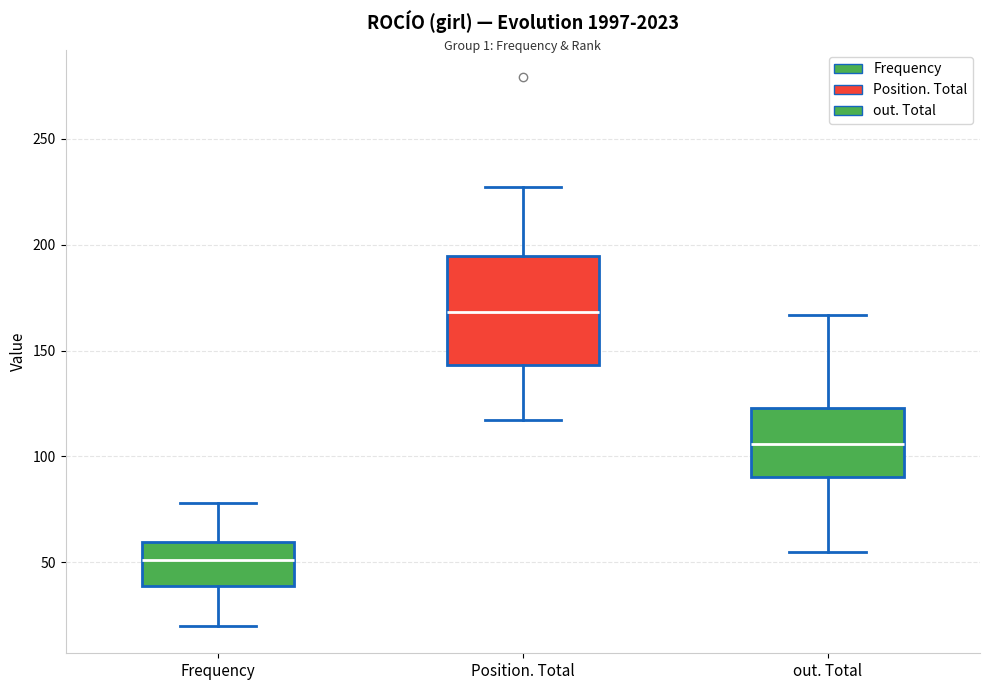

Which box's median line is the highest?

Position. Total